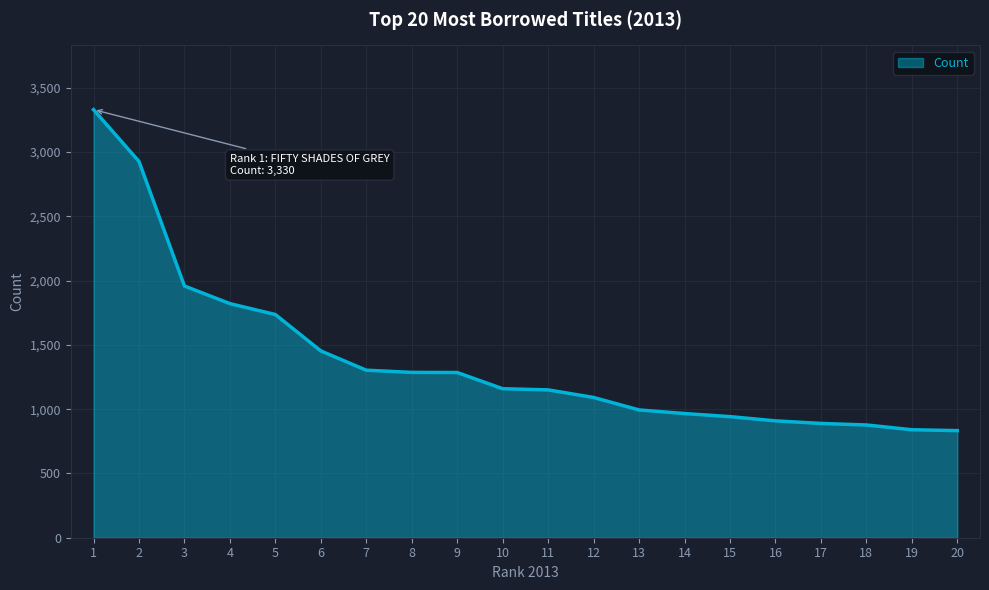

Where does the data first go above 1159?

1